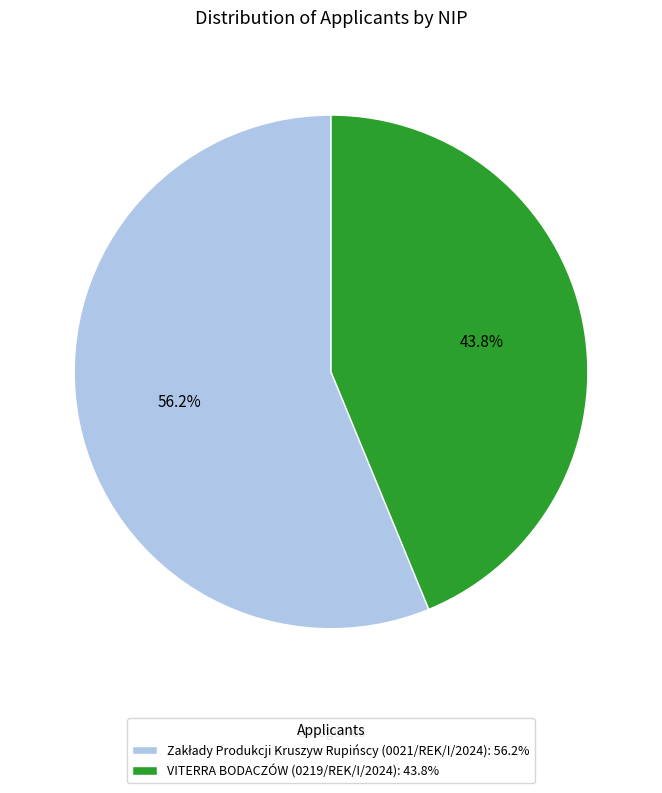

Does VITERRA BODACZÓW (0219/REK/I/2024): 43.8% represent more than half of the total?

No